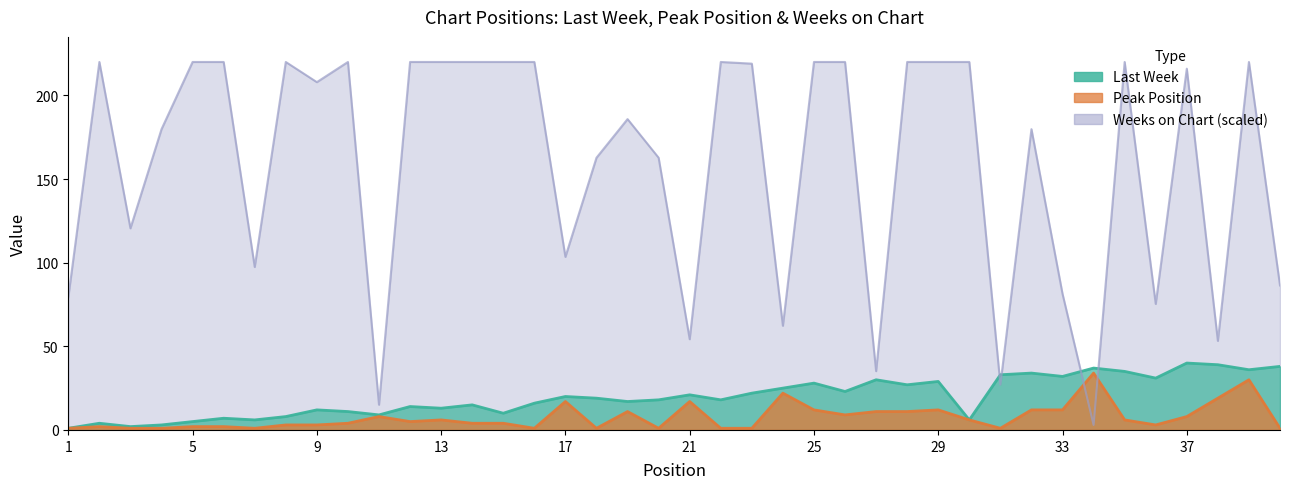

True or false: Last Week has more than 0 points higher than both neighbors.

True